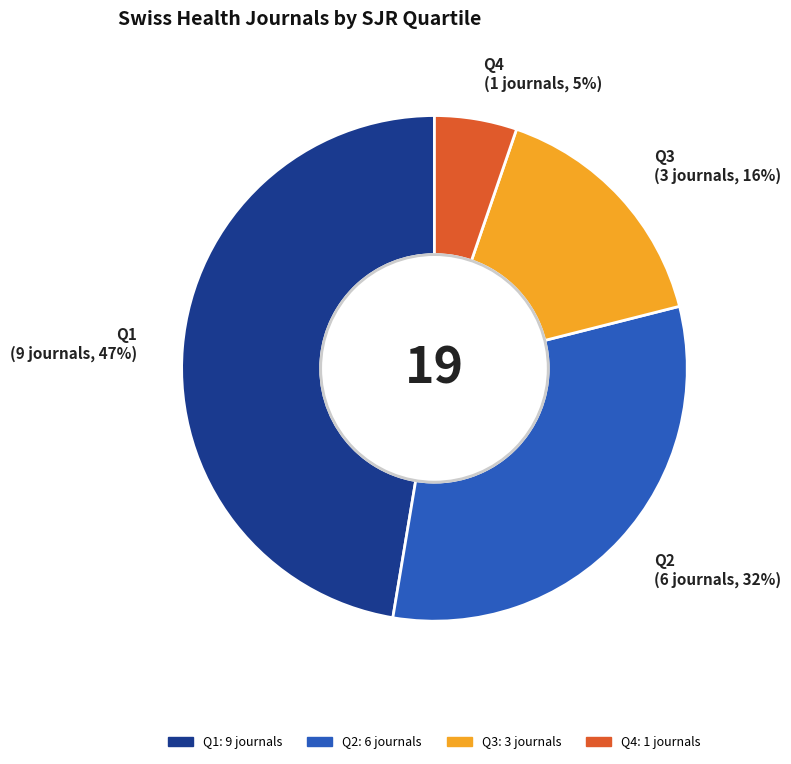

Is the sum of Q3 and Q1 greater than half?

Yes